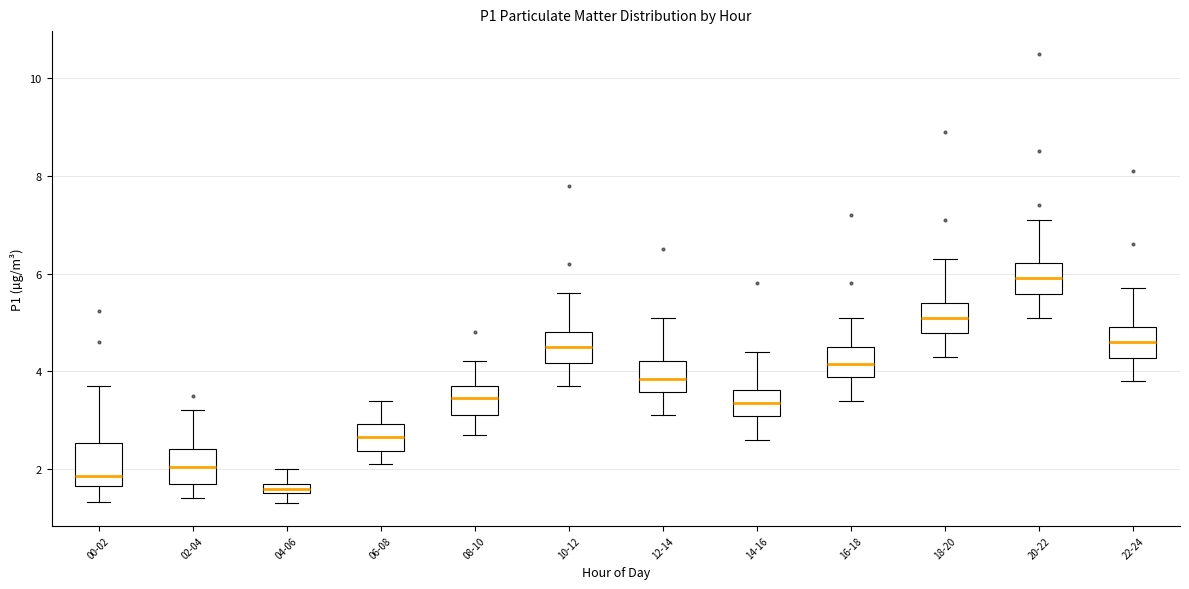

Which box's median line is the lowest?

04-06